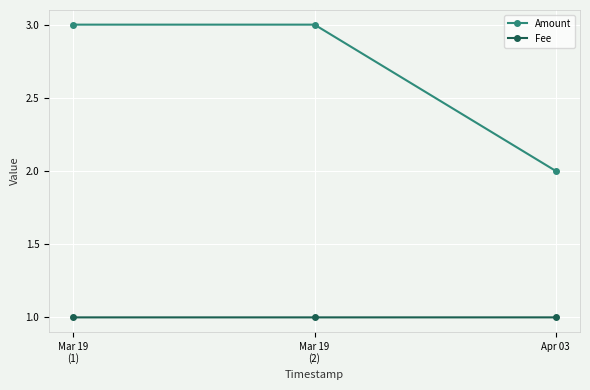

Does the chart display data point markers on the line(s)?

Yes